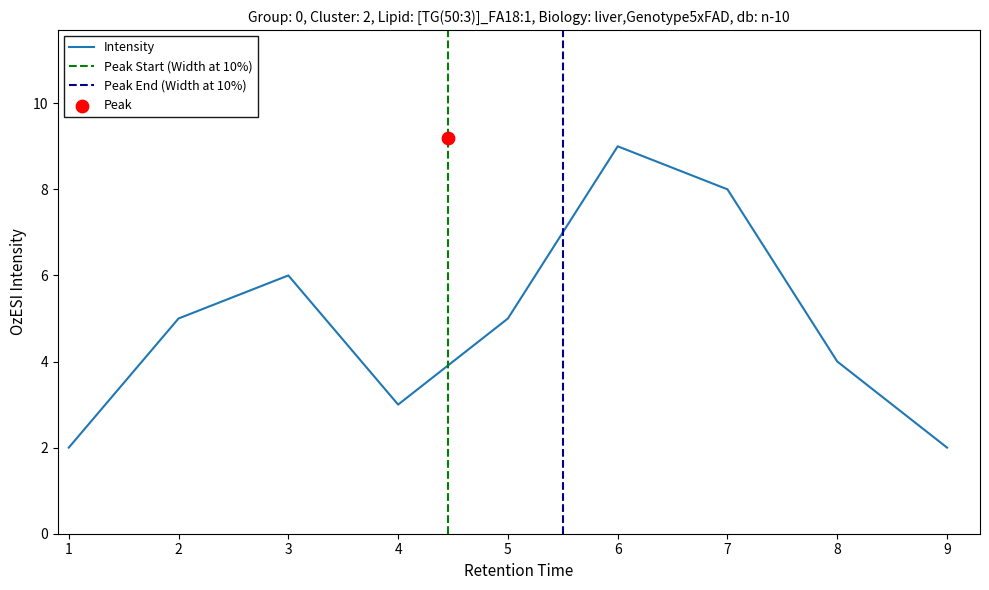

Is it true that Intensity equals 2 at 2?

False